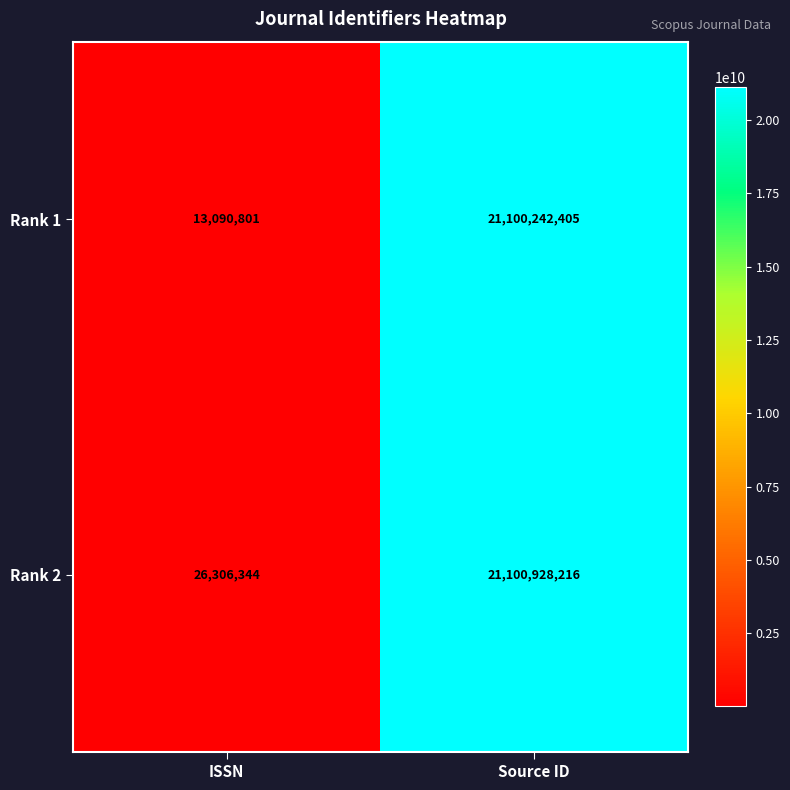

At ISSN, list the series in order from largest to smallest.

Rank 2, Rank 1